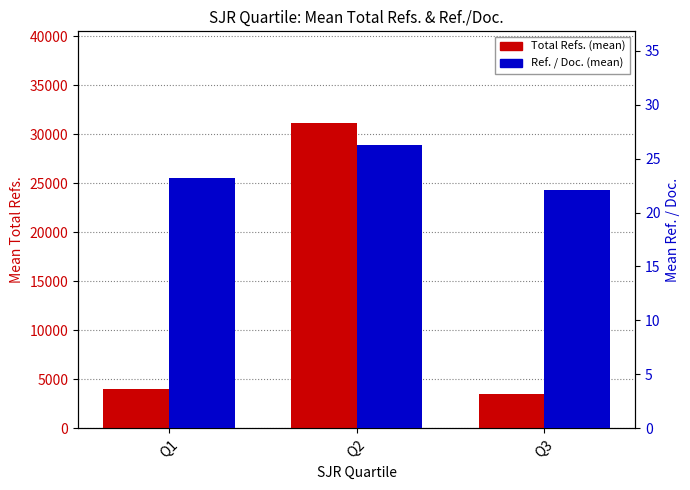

How many series are shown in this chart?

2